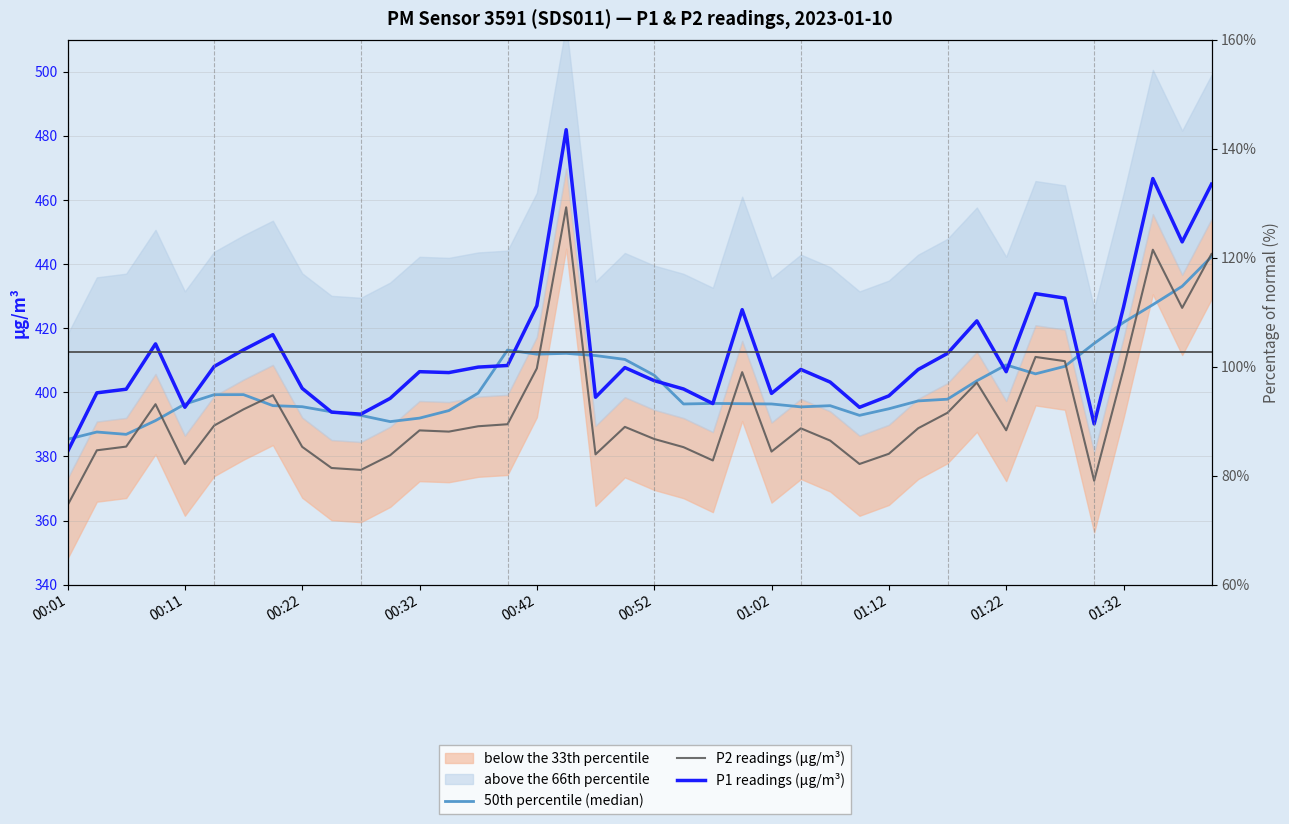

Which series changed the most between 22 and 32?

50th percentile (median)